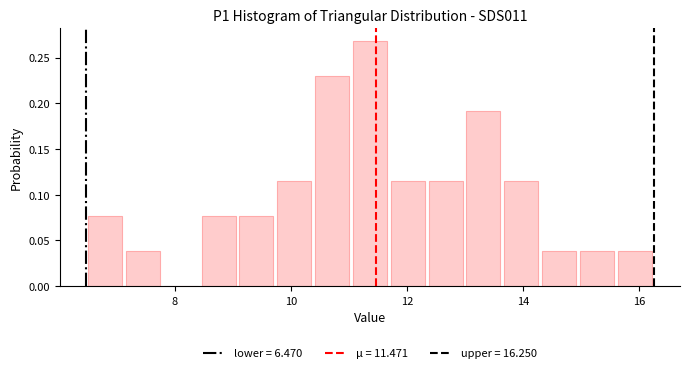

Around what value on the x-axis is the tallest bar? Give the approximate position of its centre, as read against the axis.

11.4